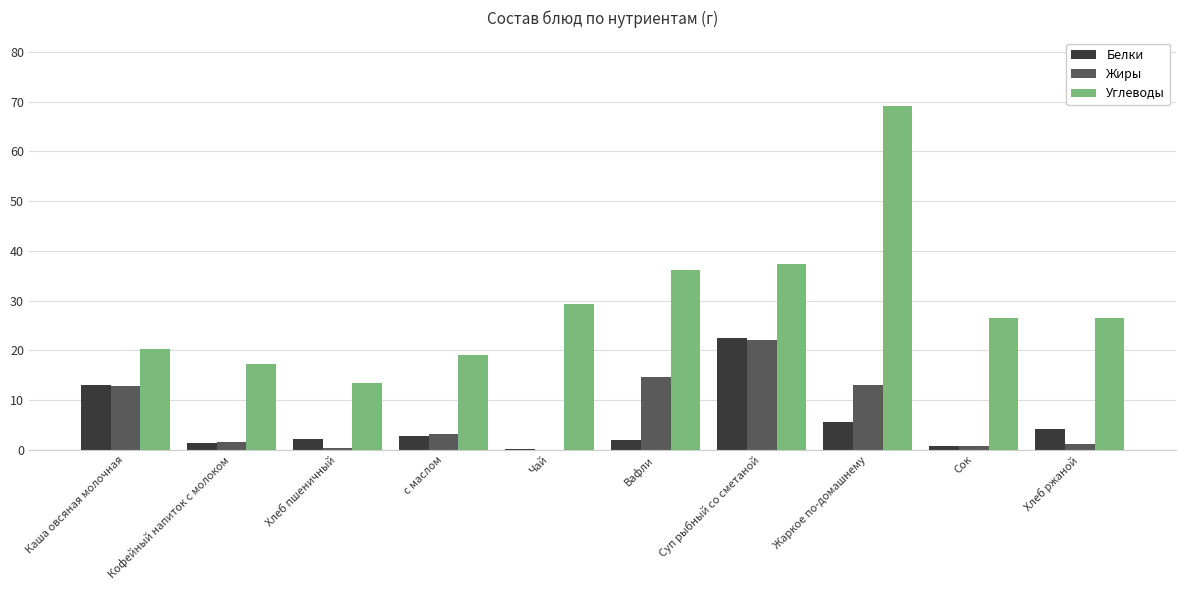

Between Кофейный напиток с молоком and Хлеб пшеничный, which series saw the biggest shift?

Углеводы